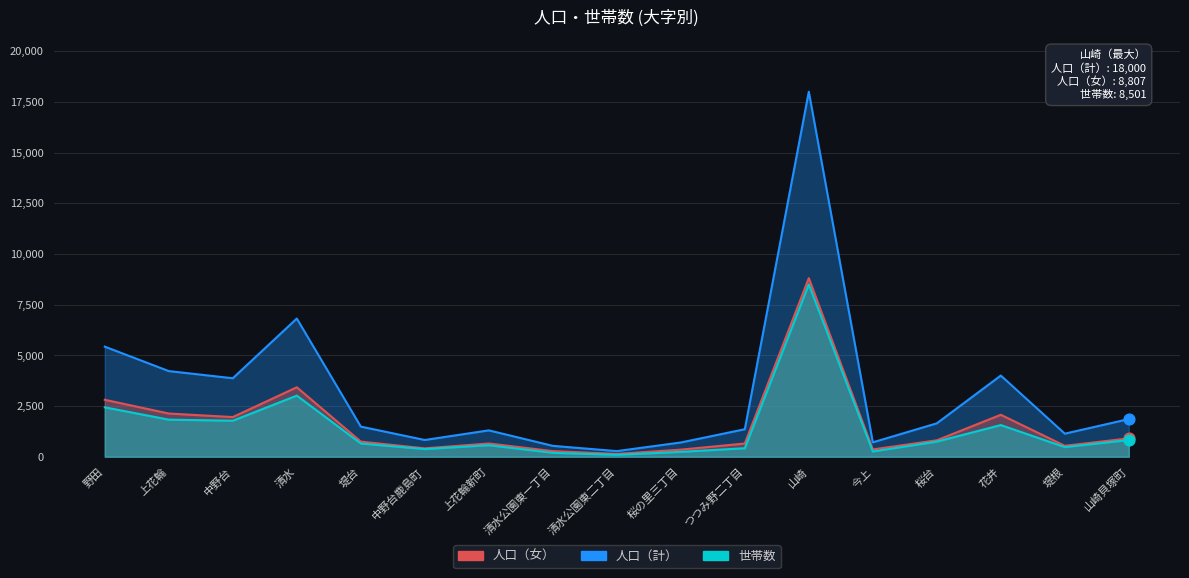

Which series has the widest spread of Y values?

人口（計）